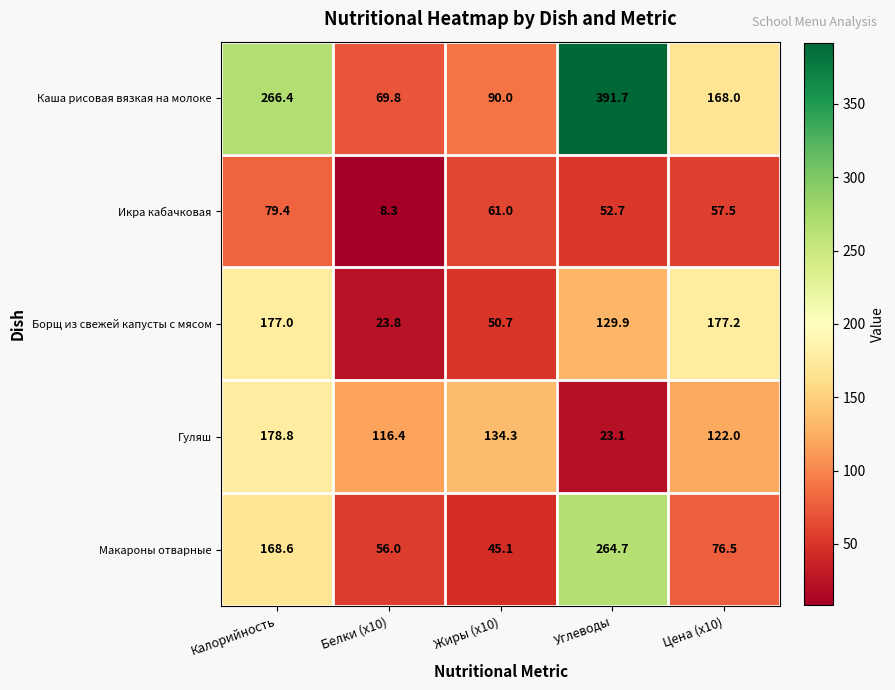

The value of Борщ из свежей капусты с мясом at Жиры (x10) is 16.8. True or false?

False